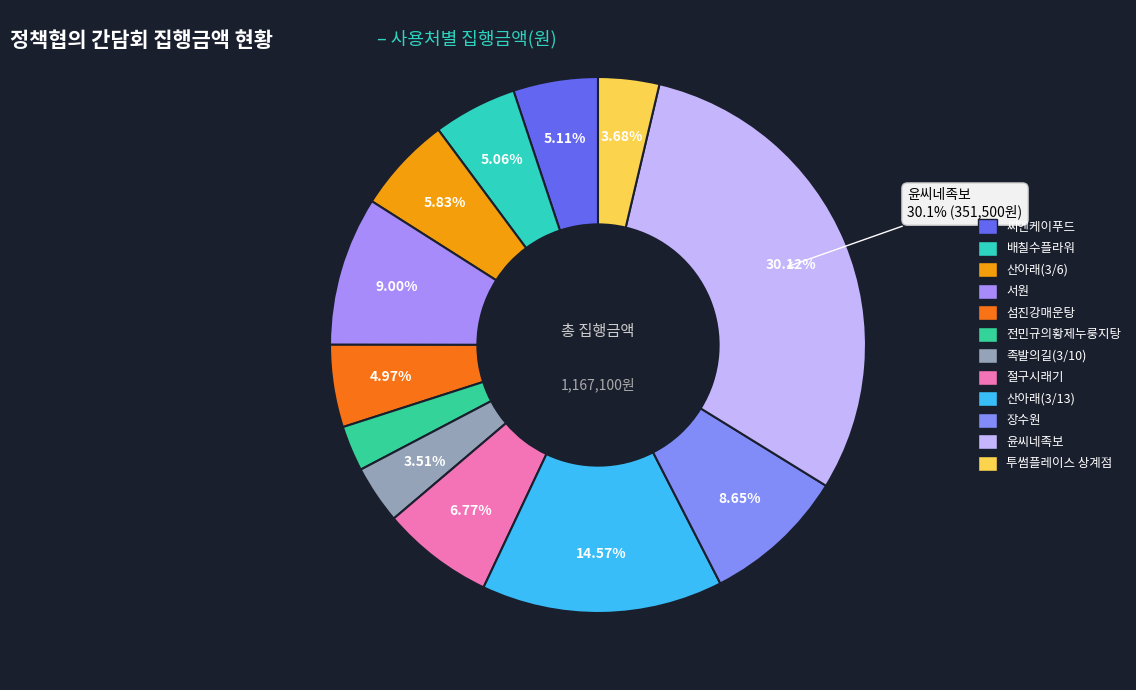

What percentage is NOT represented by 씨엔케이푸드?

94.9%